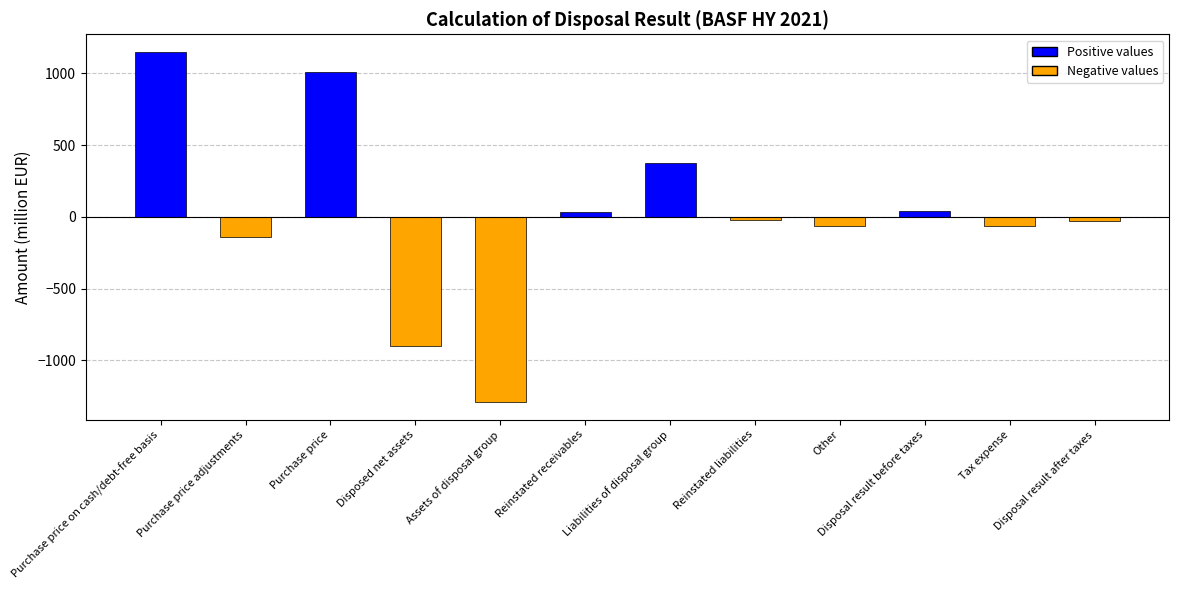

What value does the data have at Liabilities of disposal group?

375